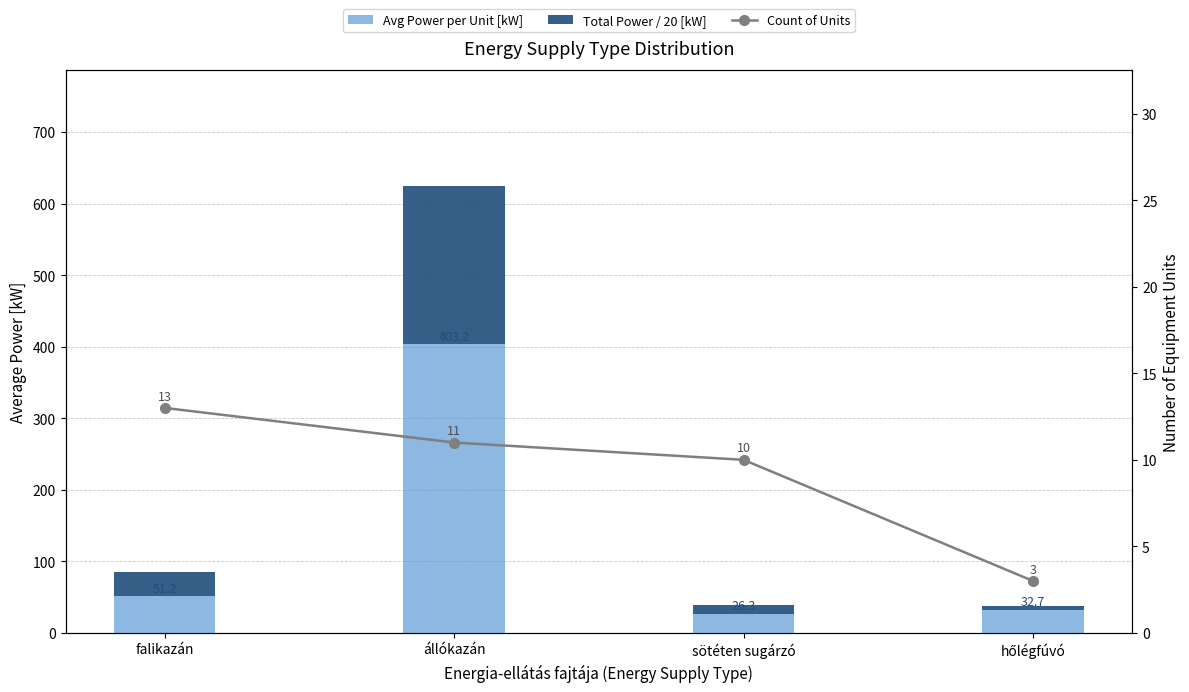

How many values in the Total Power / 20 [kW] series exceed 33?

2